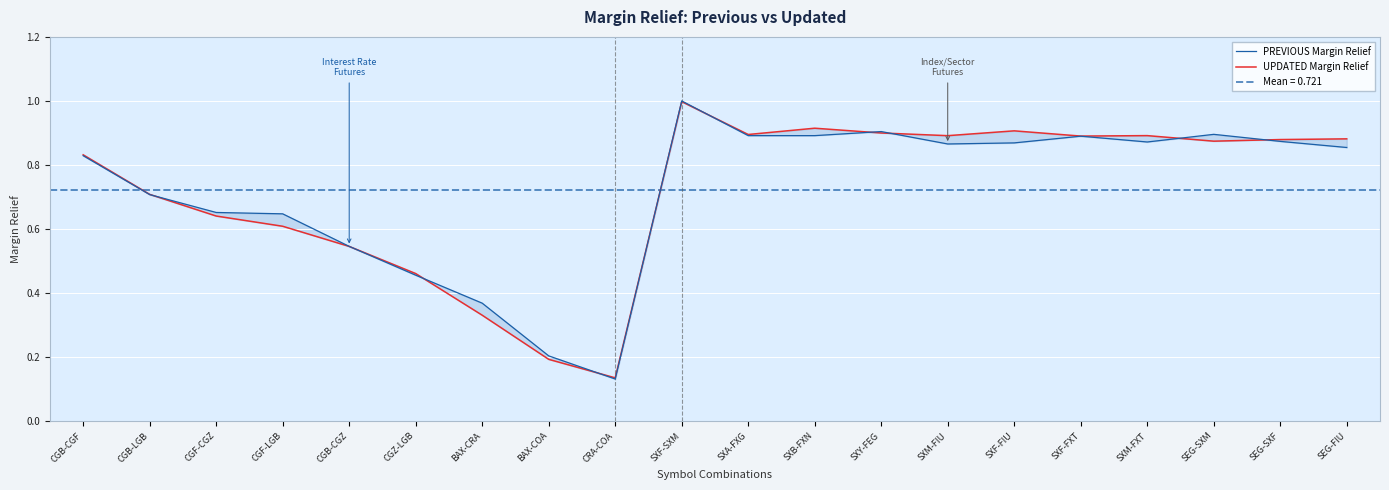

The value of PREVIOUS Margin Relief at SEG-FIU is 0.9. True or false?

True